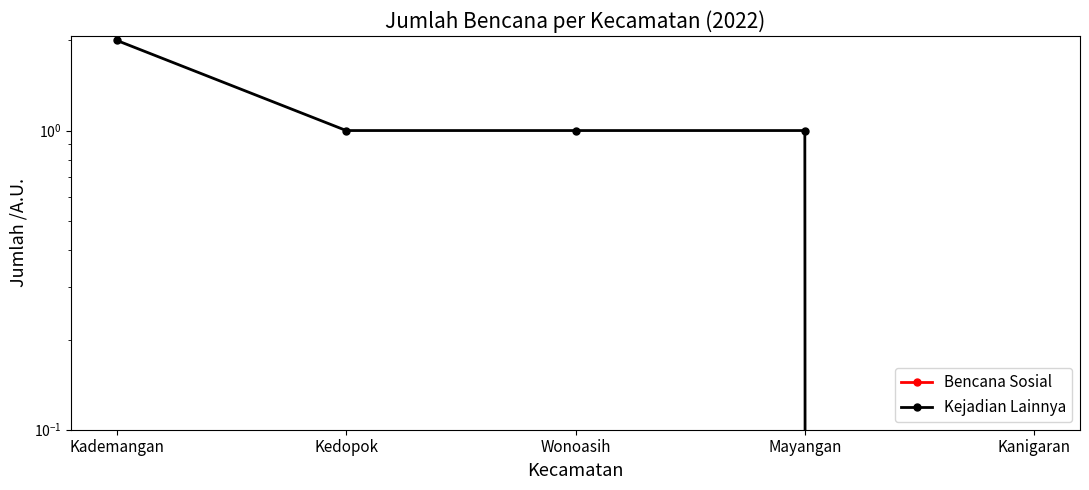

How many data points does each series have?

5